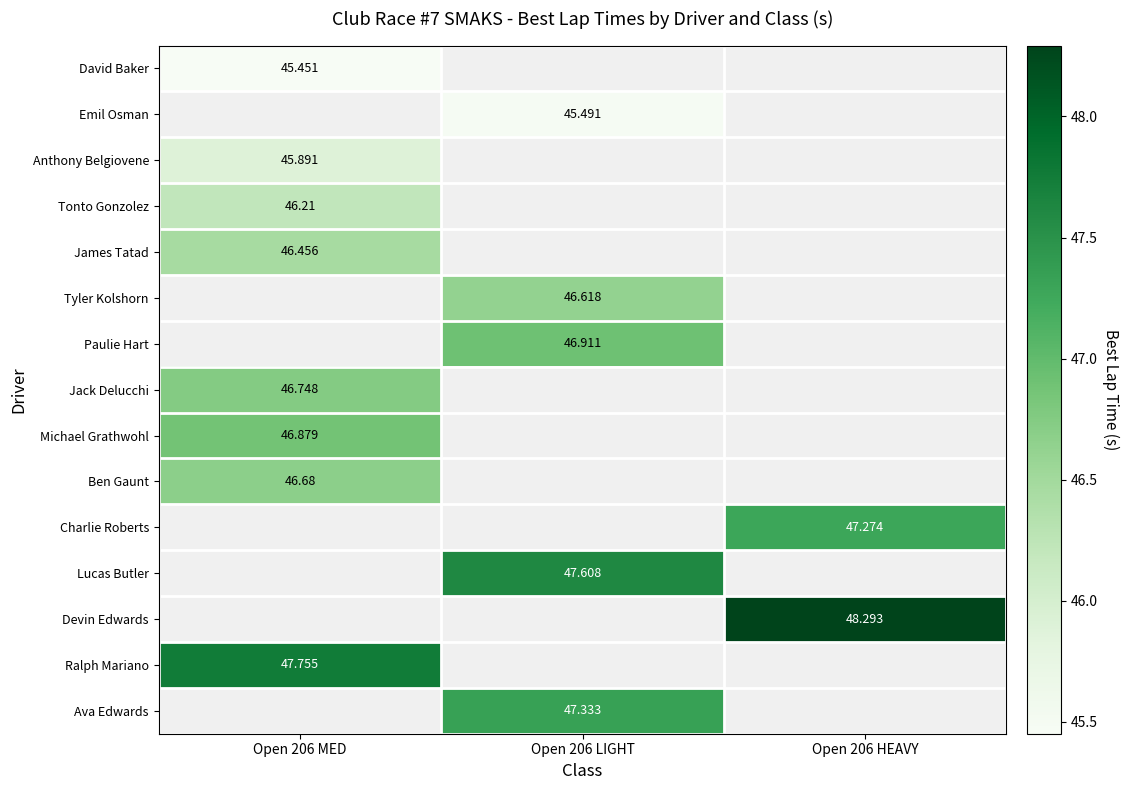

How many data points does each series have?

3